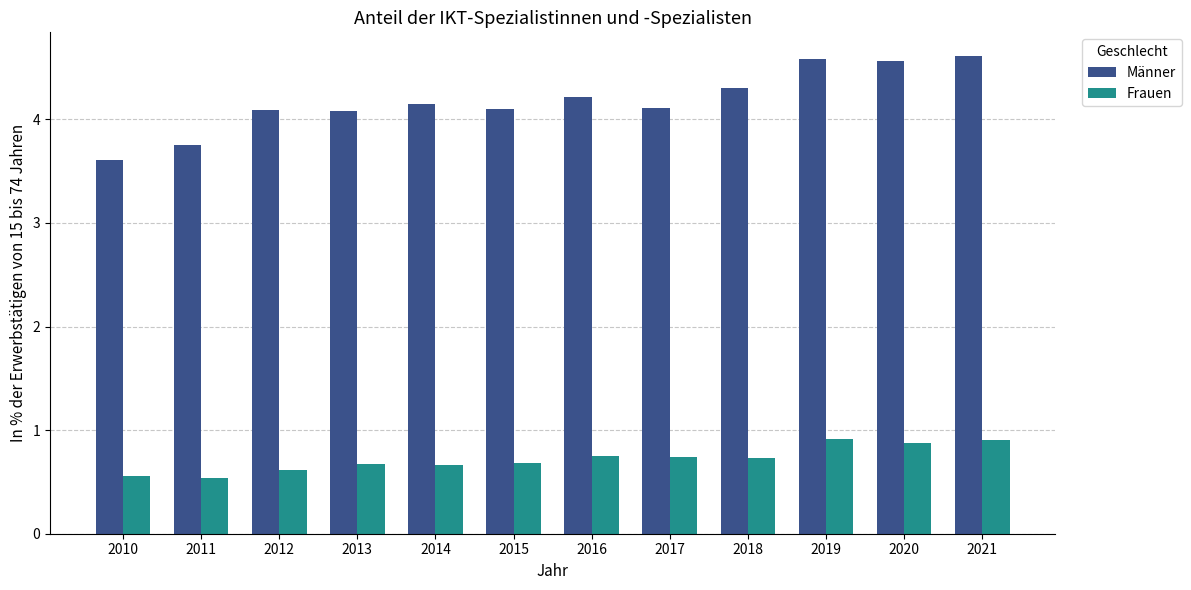

Are the bars grouped side by side (vs. stacked)?

Yes